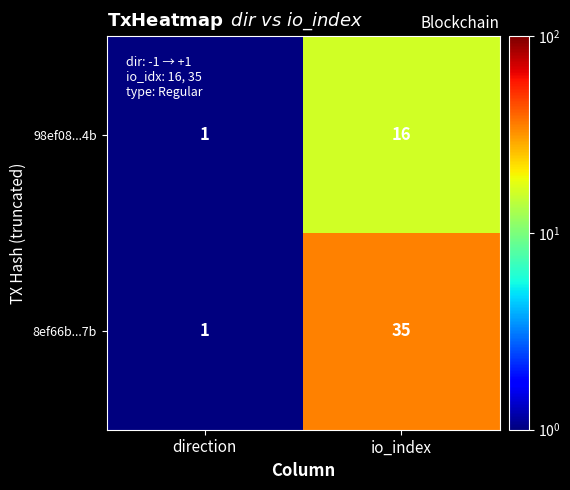

Rank the series by their average value, from highest to lowest.

8ef66b...7b, 98ef08...4b